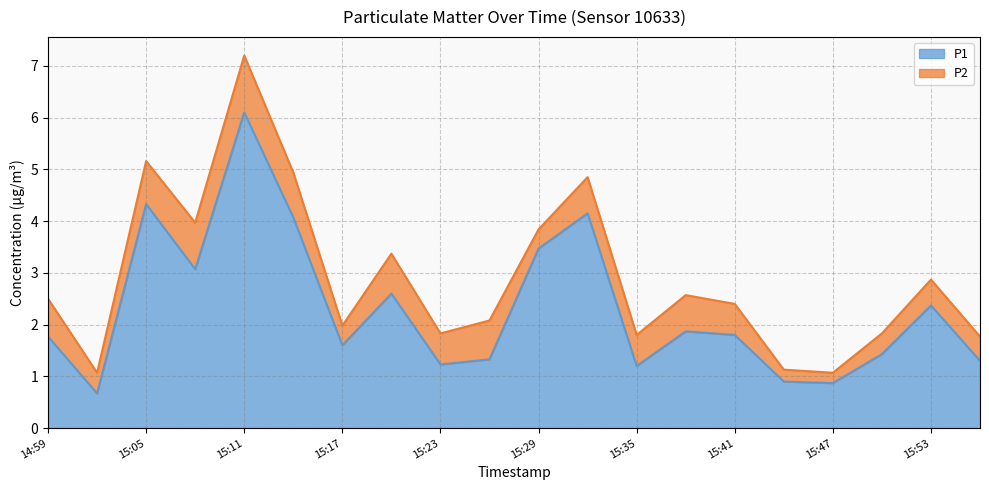

How many lines are shown in the chart?

2